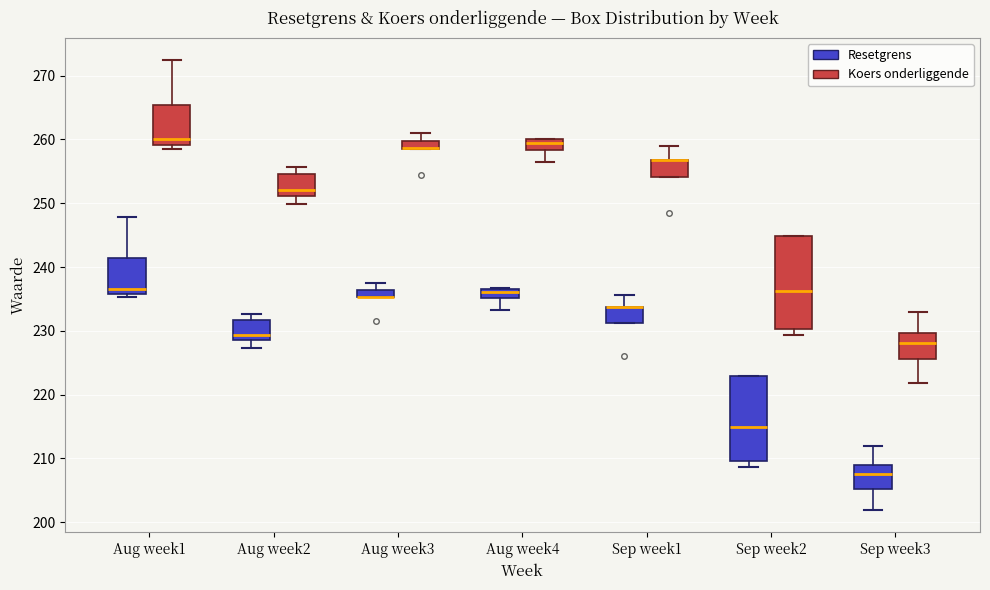

Which box is the tallest, from its lower edge to its upper edge?

Sep week2 (Koers onderliggende)